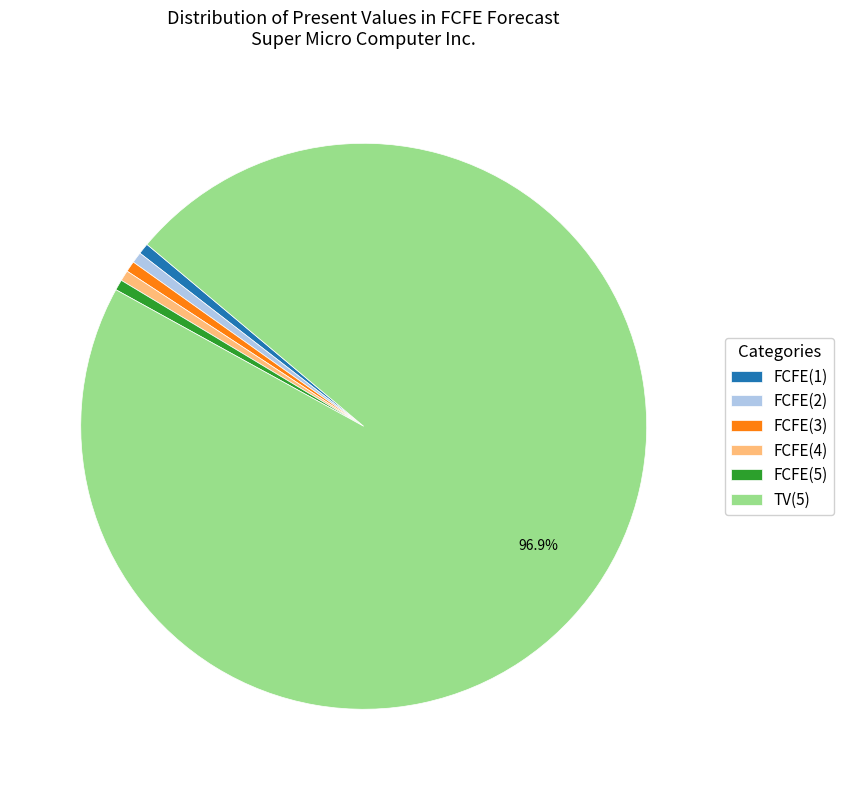

Which category has the biggest portion of the pie?

TV(5)